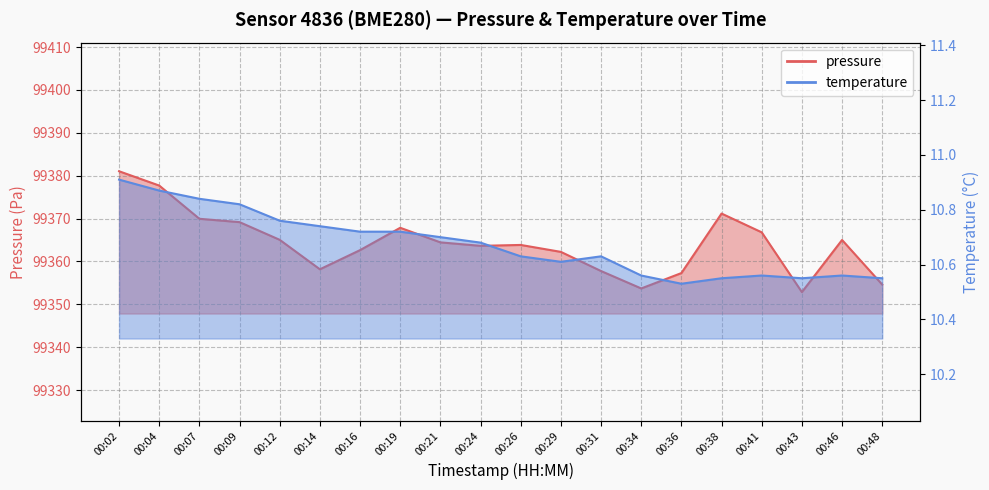

At which category is the sum across all series the highest?

00:02